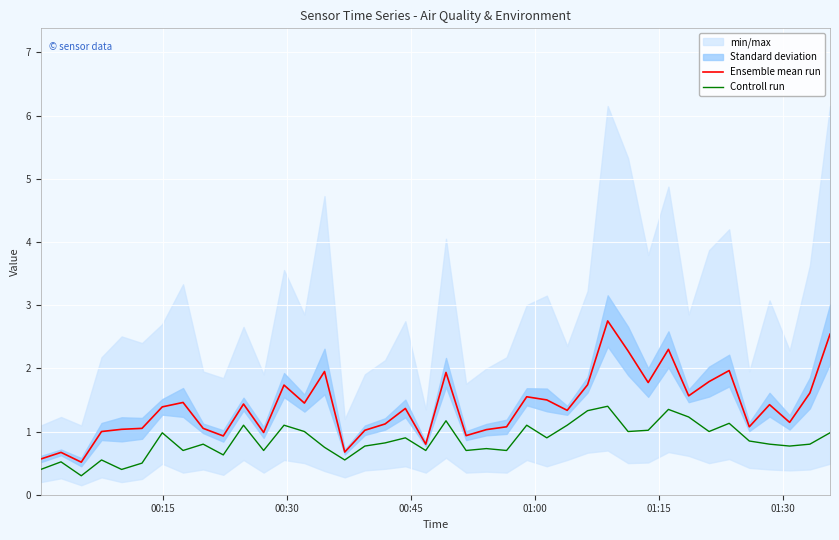

What is the value of the Ensemble mean run point at the 1st from the left?

0.6